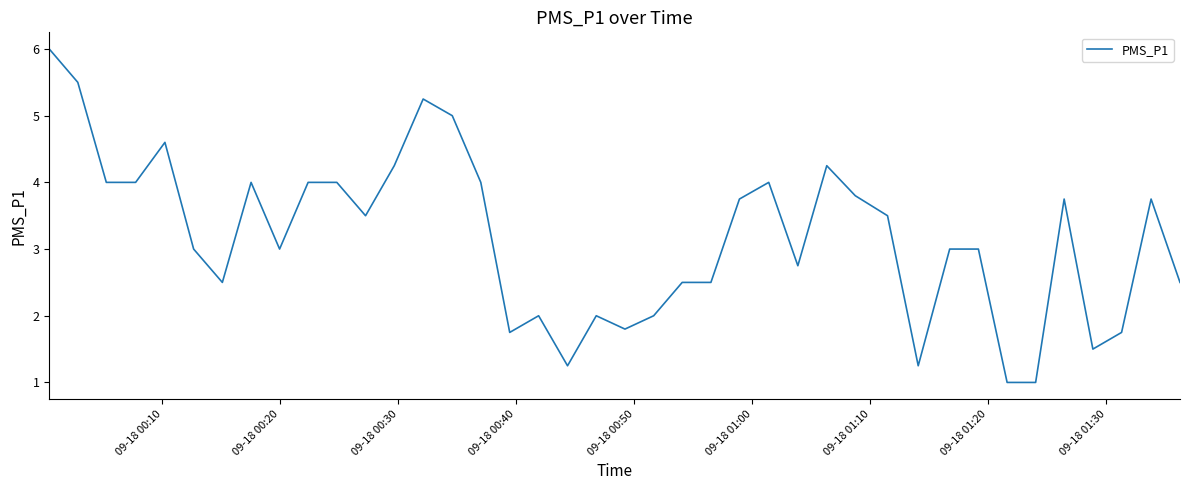

What is the smallest value displayed?

1.0